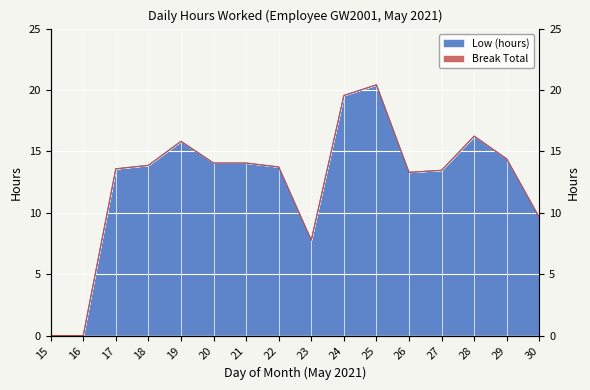

Which label corresponds to the largest value in the chart?

25